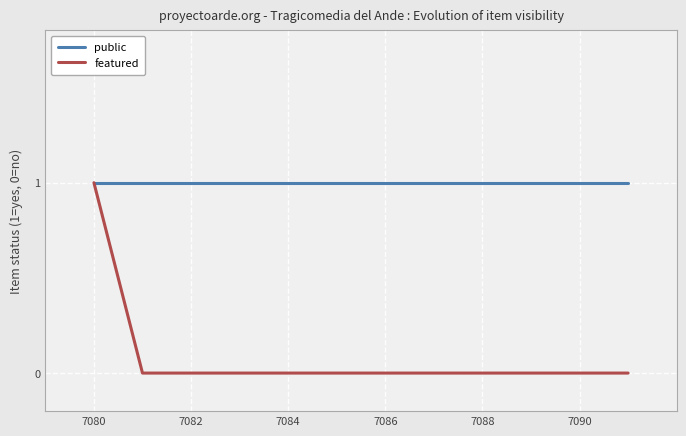

Which series has the largest total across all categories?

public